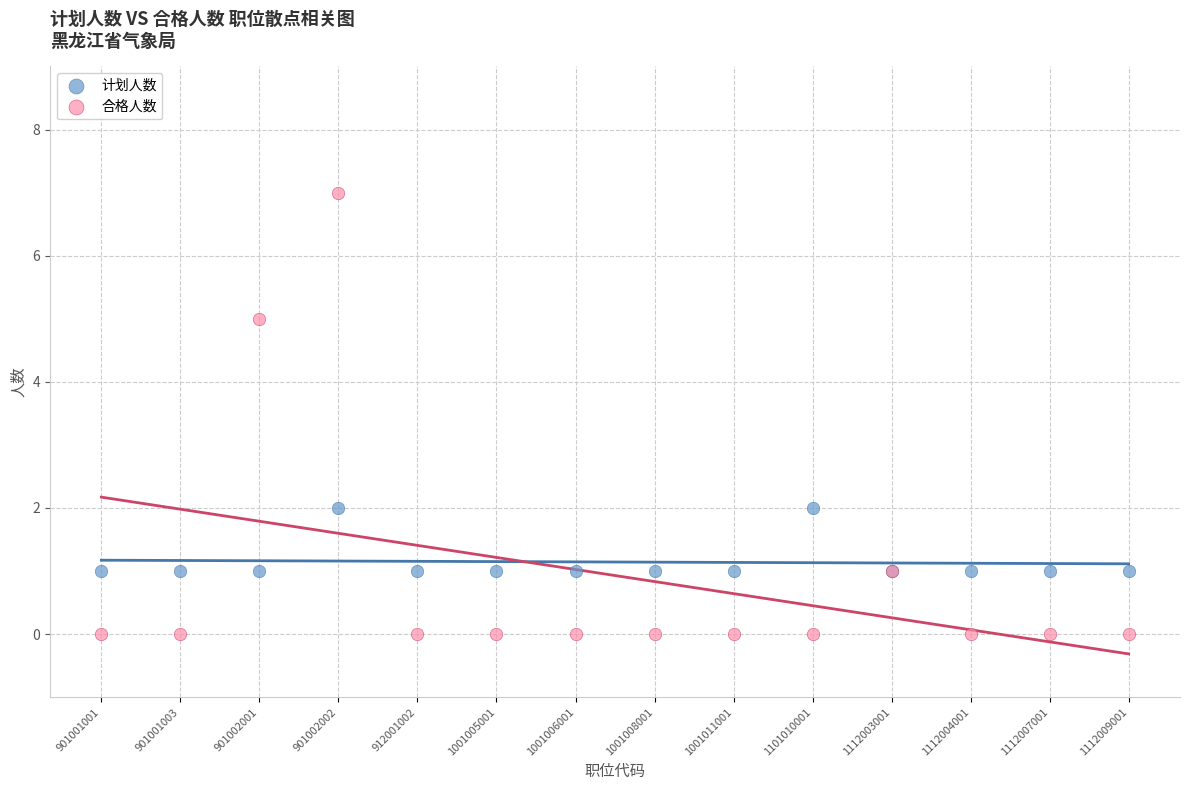

What are all the series names shown in the legend?

计划人数, 合格人数